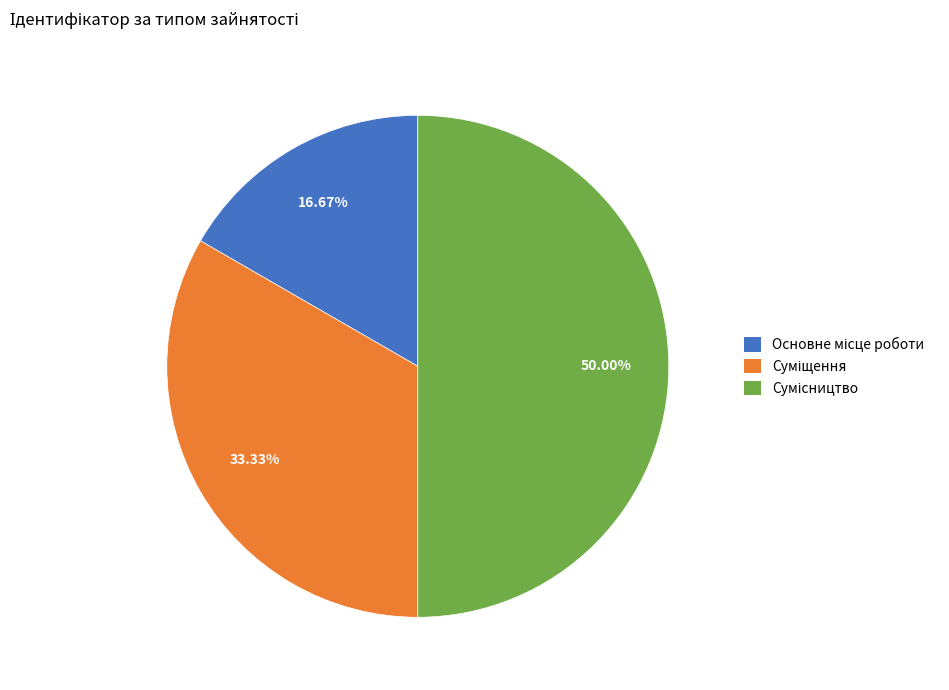

What is the change in value from Основне місце роботи to Суміщення?

+1